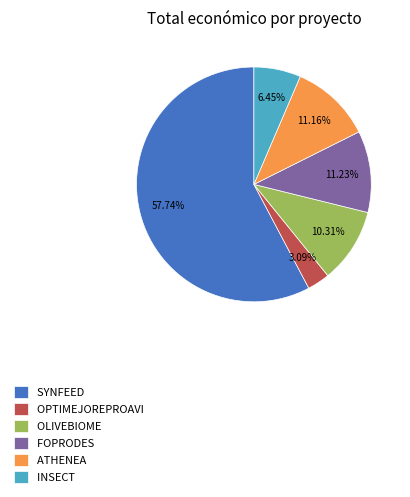

True or false: INSECT accounts for 1% of the total.

False